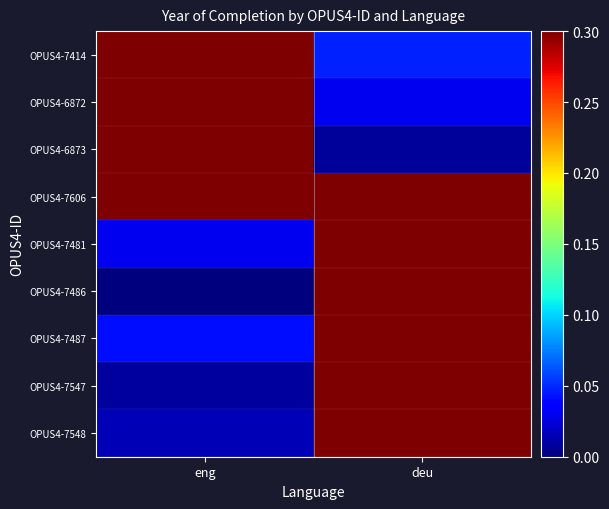

What is the maximum value shown in the chart?

1.0